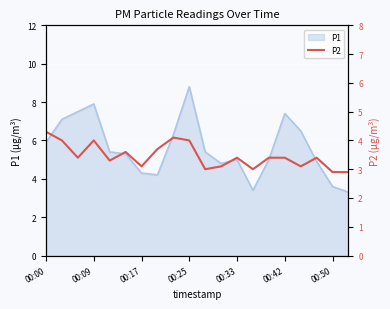

True or false: the data has more than 0 interior local peaks.

True